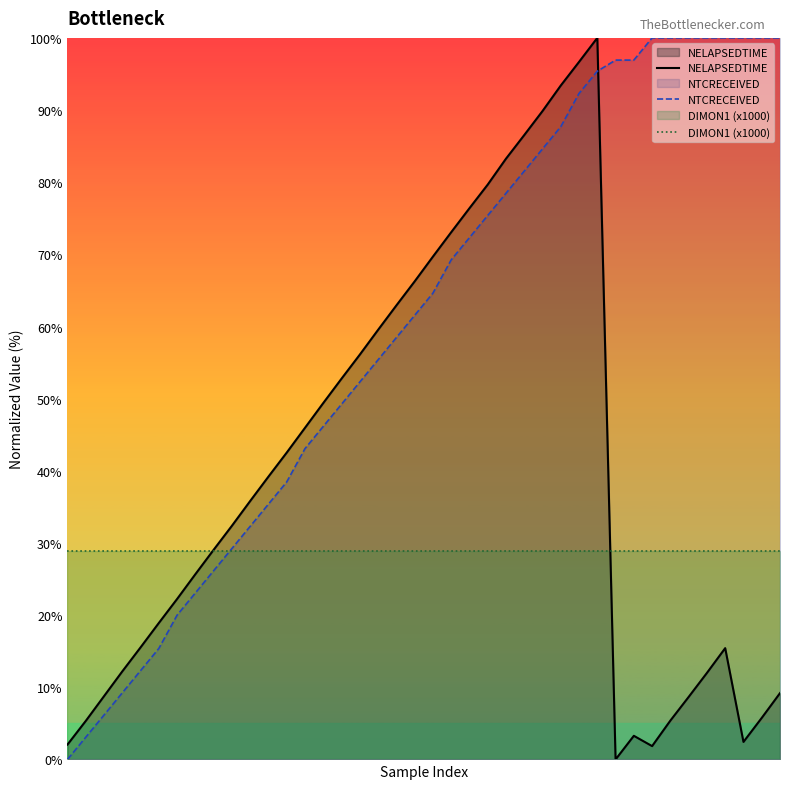

What is the approximate value of NTCRECEIVED at 36?

100.0